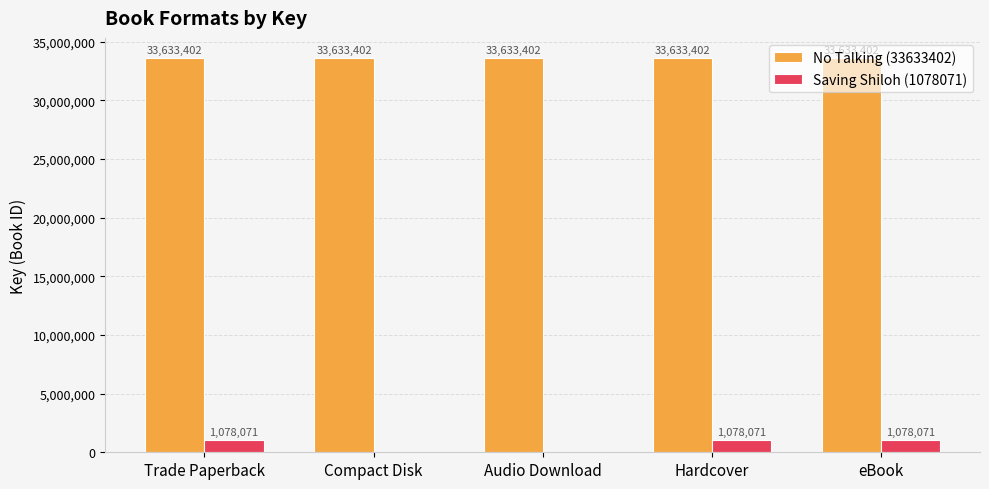

Reading left to right, transcribe all the data shown in this chart.

No Talking (33633402): 33633402	33633402	33633402	33633402	33633402
Saving Shiloh (1078071): 1078071	0	0	1078071	1078071